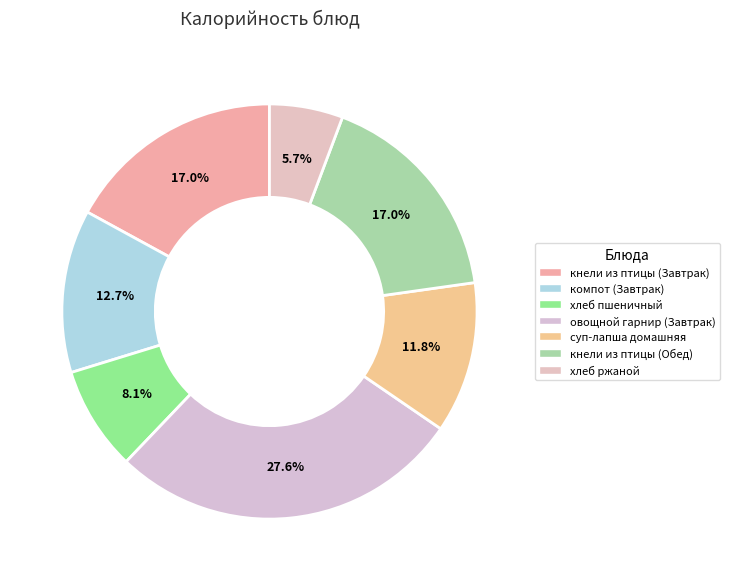

How many segments does this pie chart have?

7